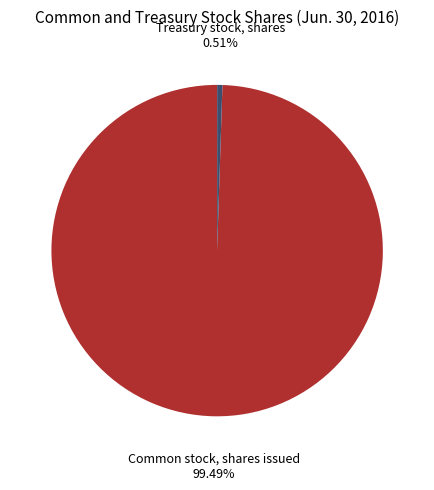

Which slice is the largest?

Common stock, shares issued